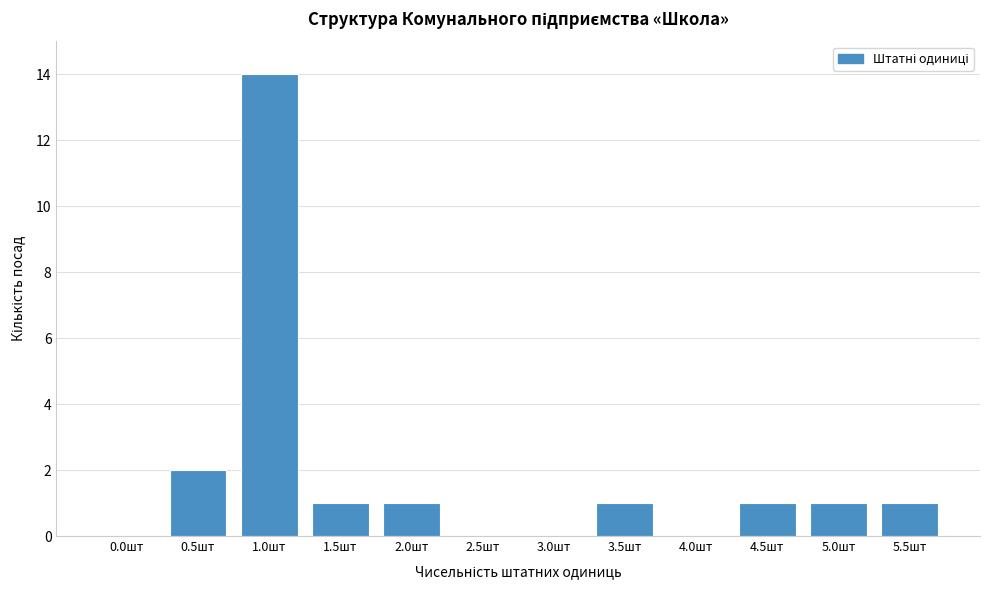

Reading left to right, transcribe all the data shown in this chart.

0.0шт=0	0.5шт=2	1.0шт=14	1.5шт=1	2.0шт=1	2.5шт=0	3.0шт=0	3.5шт=1	4.0шт=0	4.5шт=1	5.0шт=1	5.5шт=1